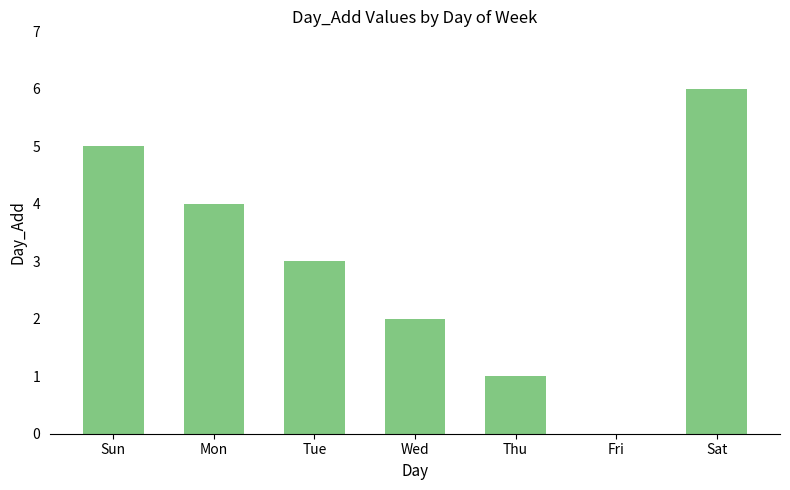

The chart shows a value of 0 at Fri. True or false?

True